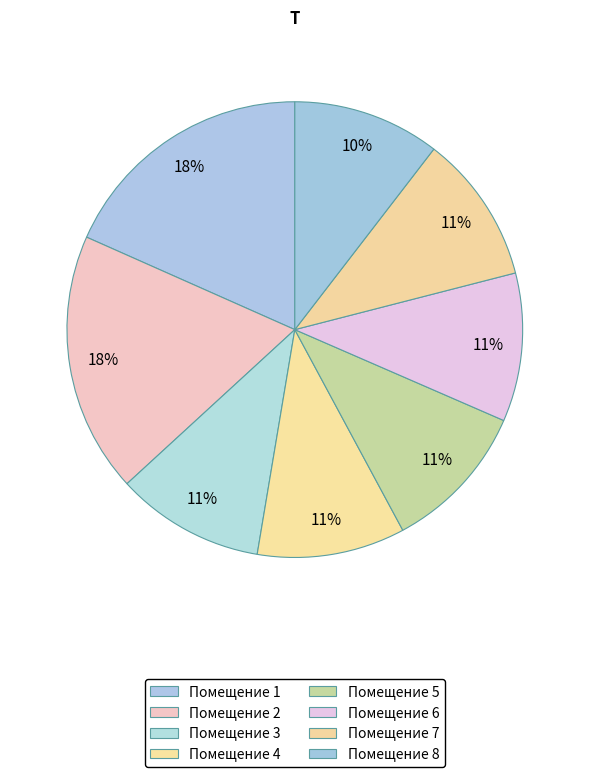

To the nearest percent, what is the average slice percentage?

12%